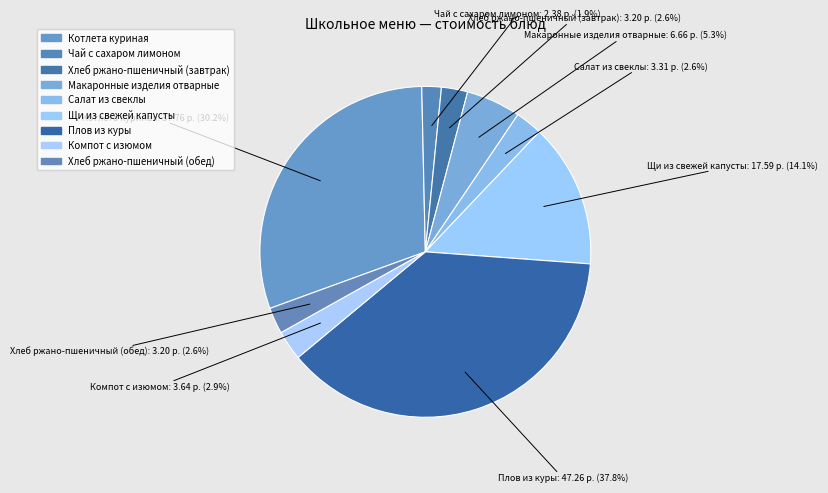

How much of the chart is everything except Хлеб ржано-пшеничный (обед)?

97.4%